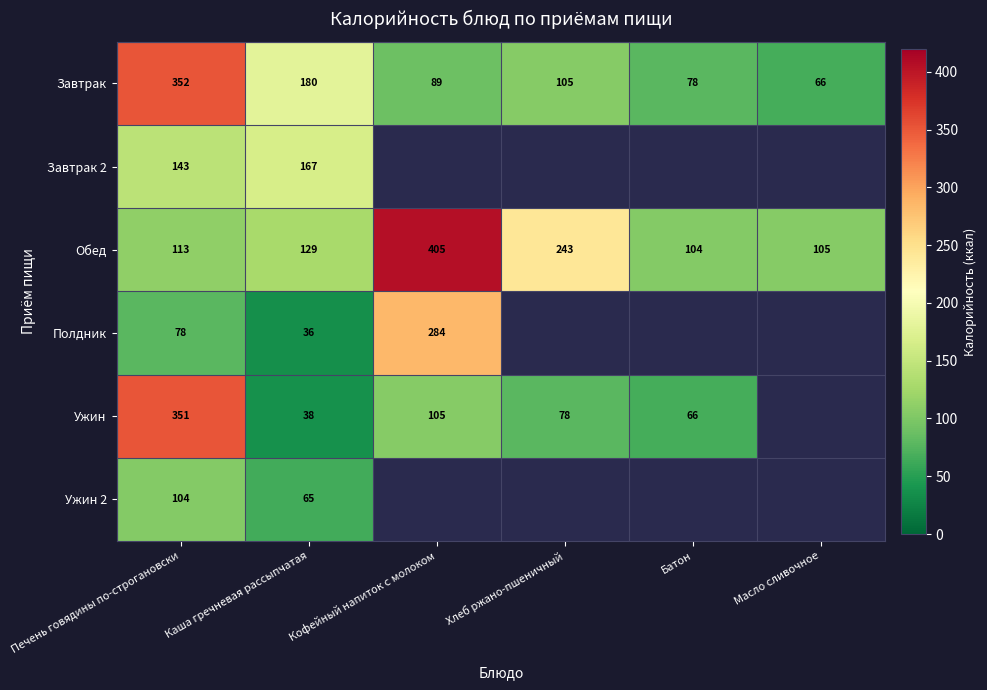

What is the difference between the second highest and second lowest values in the Завтрак series?

102